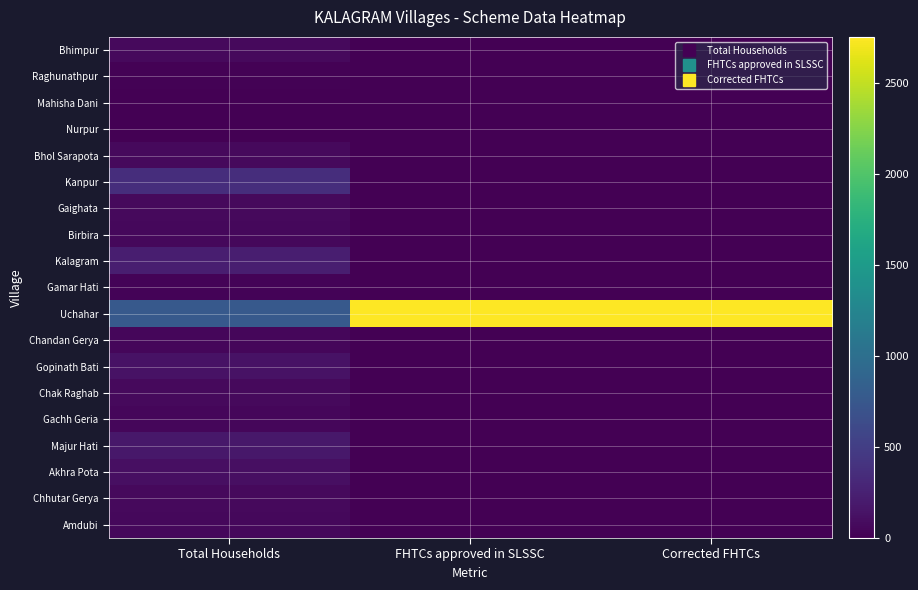

Which series changed the most between Total Households and Corrected FHTCs?

Uchahar